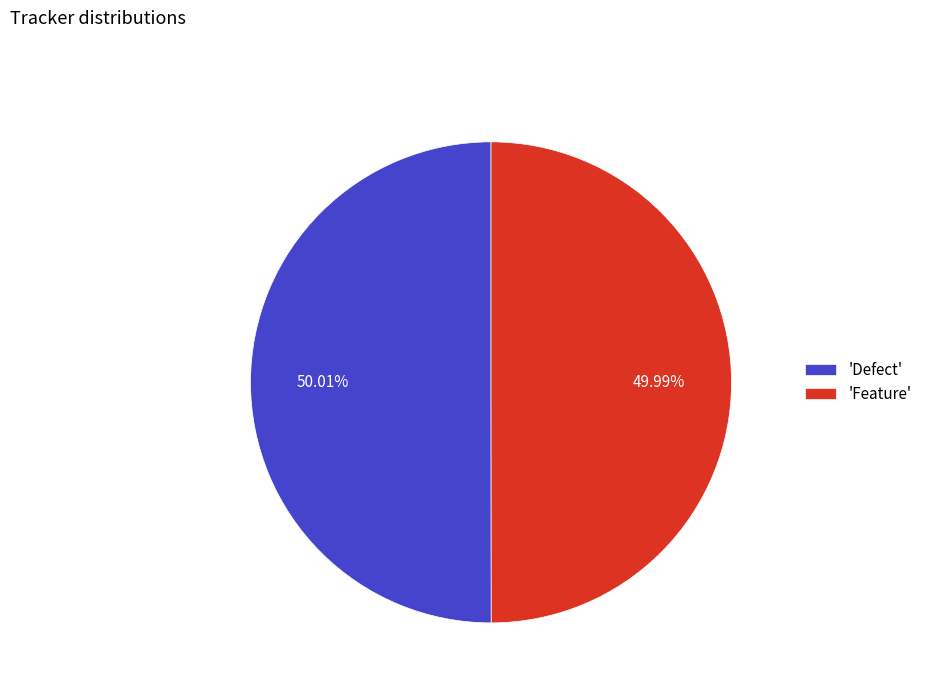

Approximately how many times larger is the value at 'Defect' compared to 'Feature'?

1.0